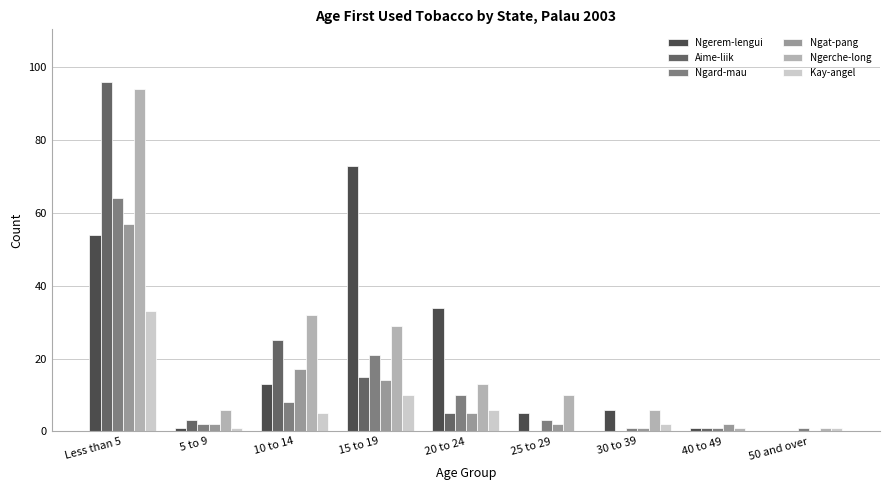

What is the greatest value displayed?

96